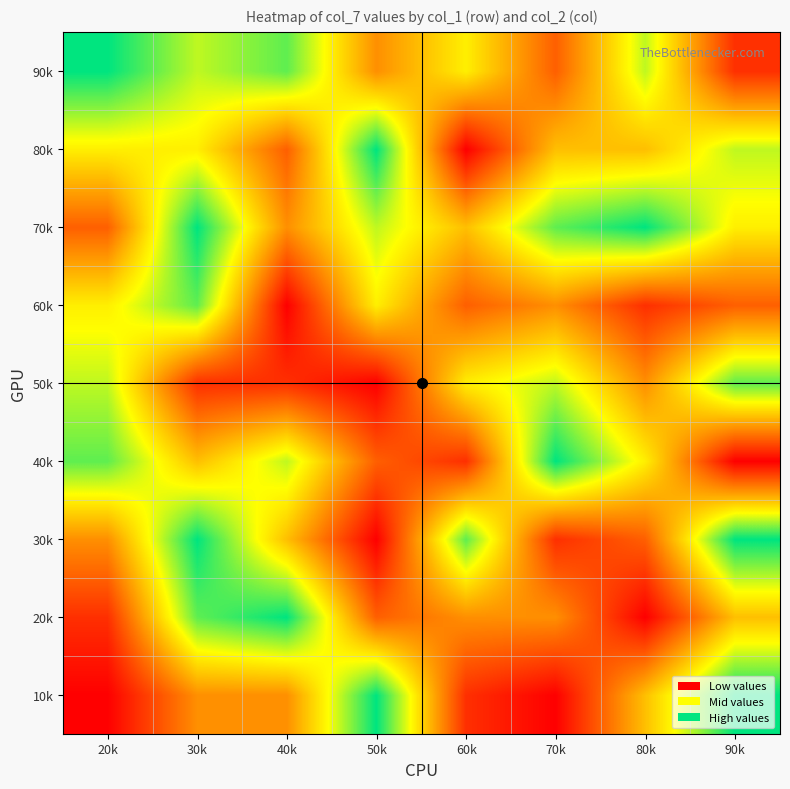

Reading left to right, transcribe all the data shown in this chart.

10k: 20k=1	30k=4	40k=4	50k=9	60k=2	70k=1	80k=5	90k=9
20k: 20k=2	30k=8	40k=9	50k=3	60k=4	70k=4	80k=1	90k=5
30k: 20k=4	30k=9	40k=5	50k=1	60k=8	70k=2	80k=3	90k=9
40k: 20k=8	30k=5	40k=7	50k=3	60k=2	70k=9	80k=6	90k=1
50k: 20k=7	30k=2	40k=2	50k=1	60k=6	70k=7	80k=4	90k=8
60k: 20k=6	30k=8	40k=1	50k=6	60k=3	70k=4	80k=2	90k=3
70k: 20k=3	30k=9	40k=4	50k=7	60k=5	70k=8	80k=9	90k=6
80k: 20k=6	30k=6	40k=3	50k=9	60k=1	70k=5	80k=5	90k=7
90k: 20k=9	30k=7	40k=8	50k=4	60k=6	70k=3	80k=7	90k=2